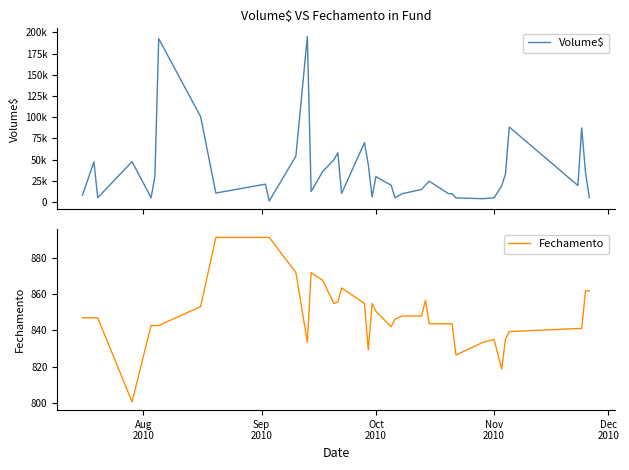

What is the difference between the maximum and second lowest values in the Volume$ series?

191130.0